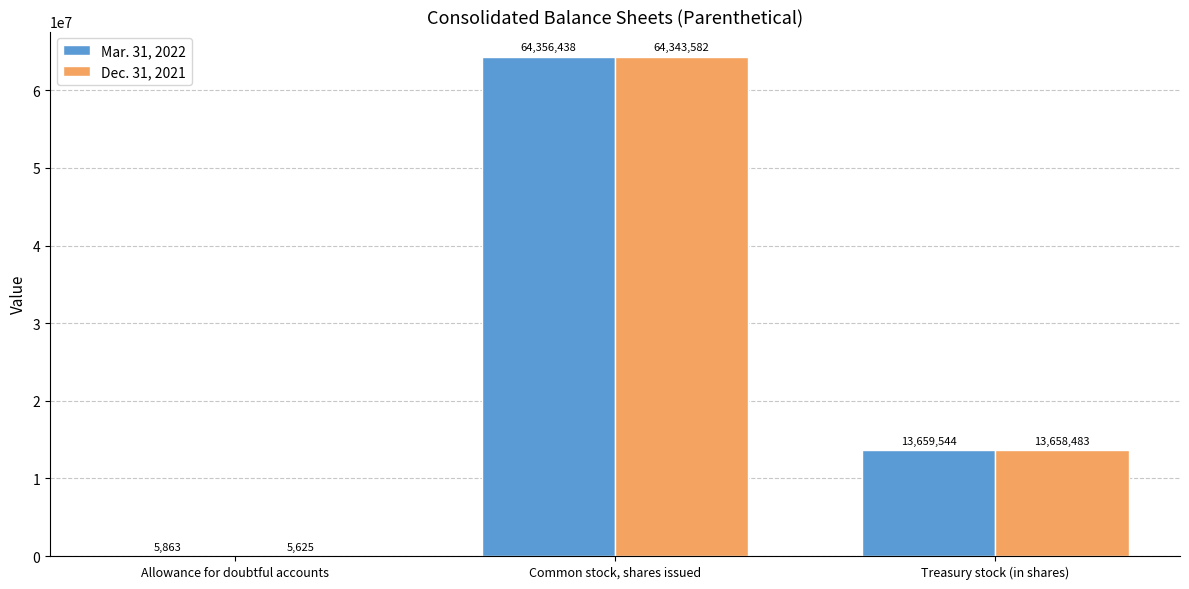

Where is Dec. 31, 2021 nearest to the value 32174603?

Treasury stock (in shares)